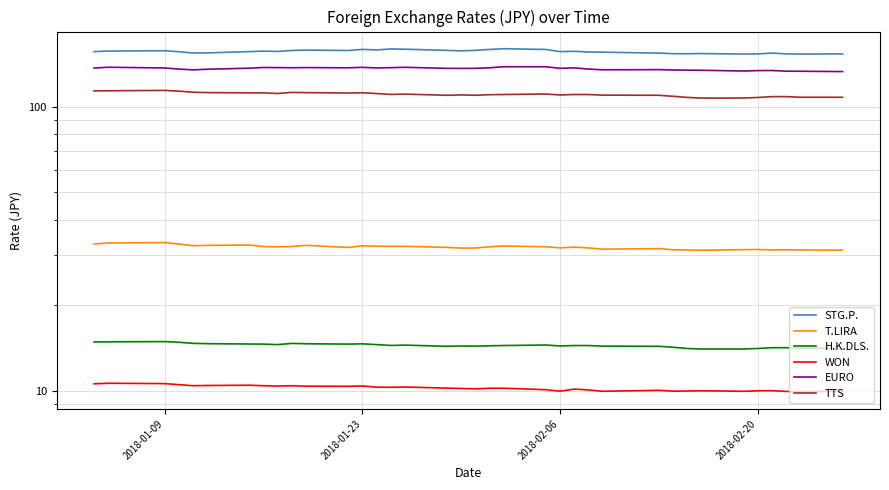

What is the average value of the EURO series?

136.1